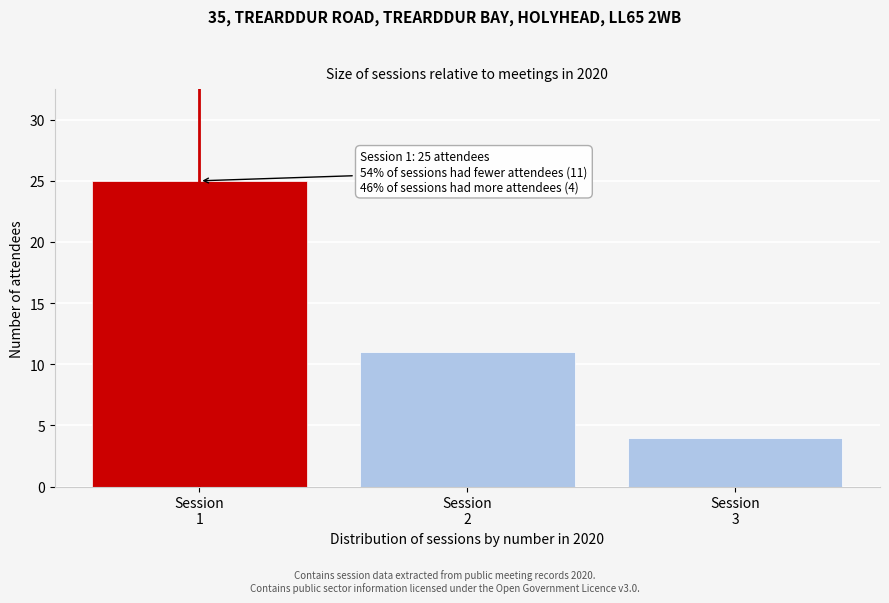

Reading left to right, list all the values displayed in this chart.

25	11	4